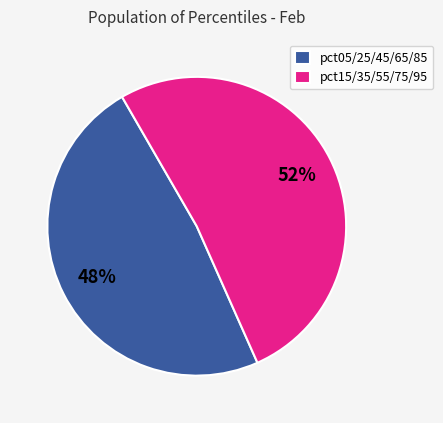

How many segments does this pie chart have?

2